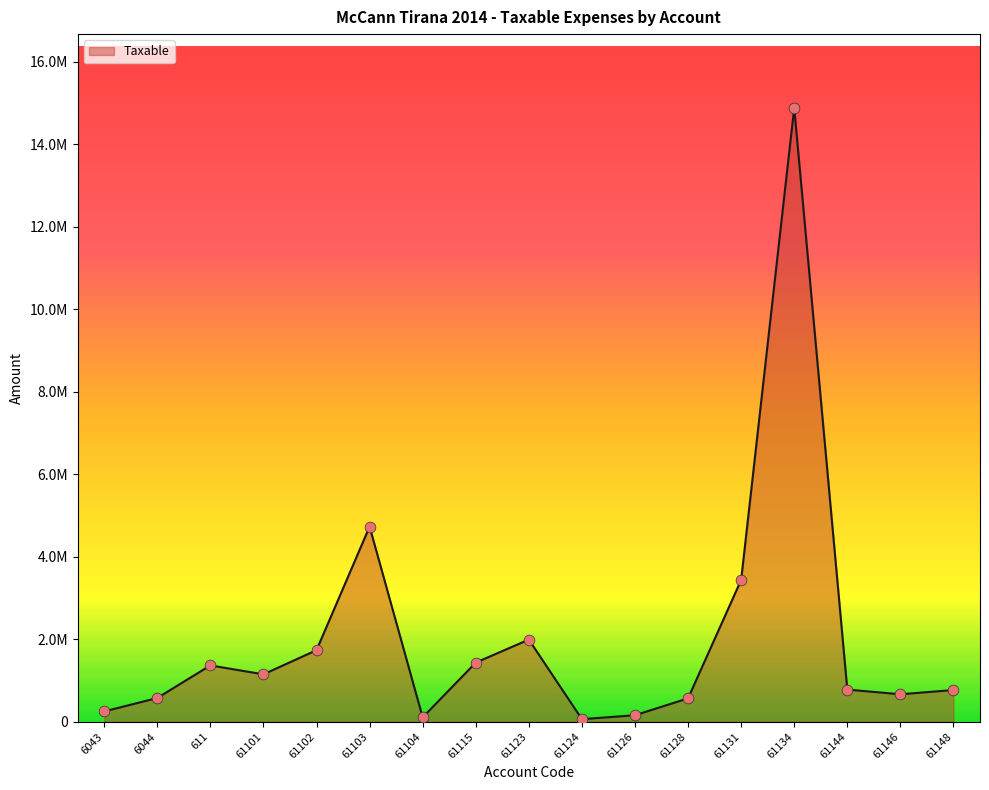

Between 61102 and 61104, which is larger?

61102